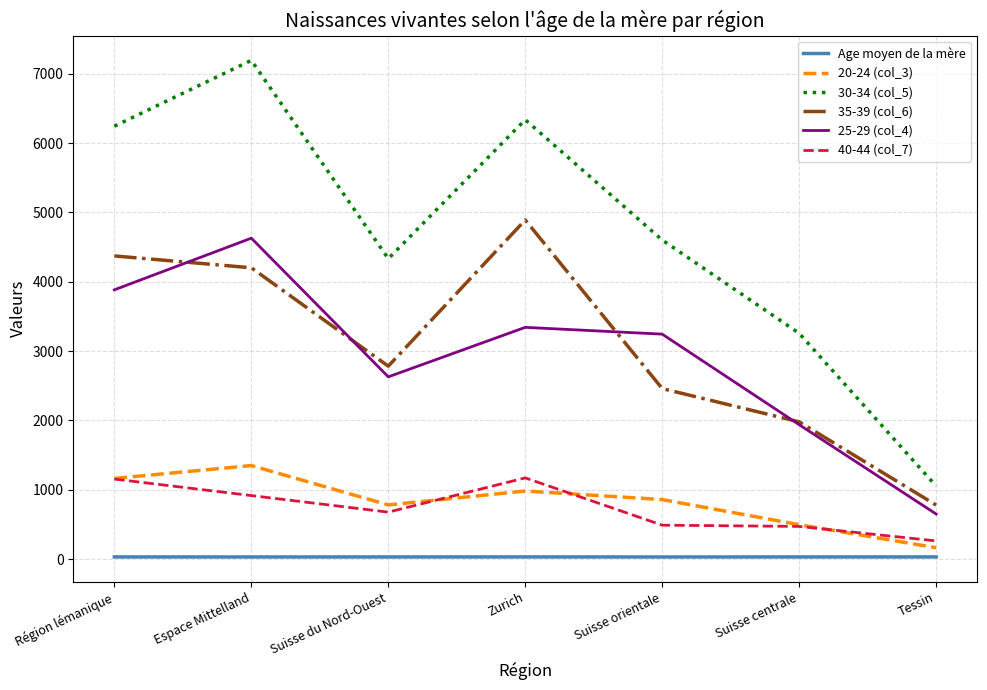

Is the value of 35-39 (col_6) at Région lémanique greater than the value of 40-44 (col_7) at Suisse orientale?

Yes